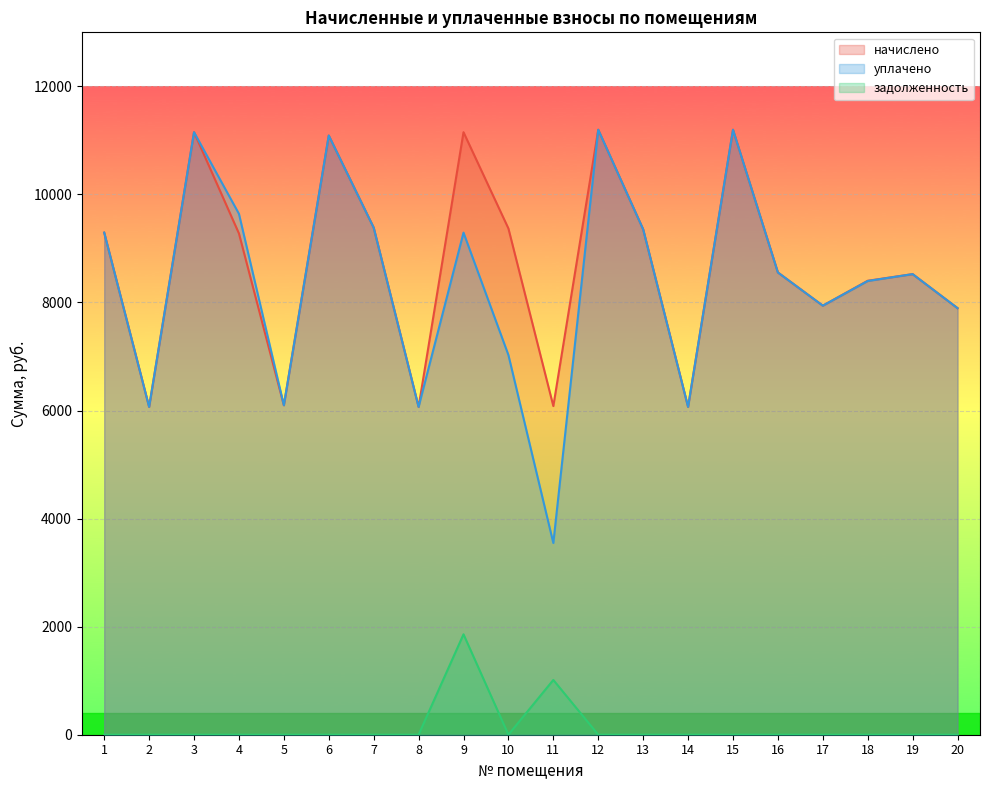

How many interior local peaks does the уплачено series have?

6